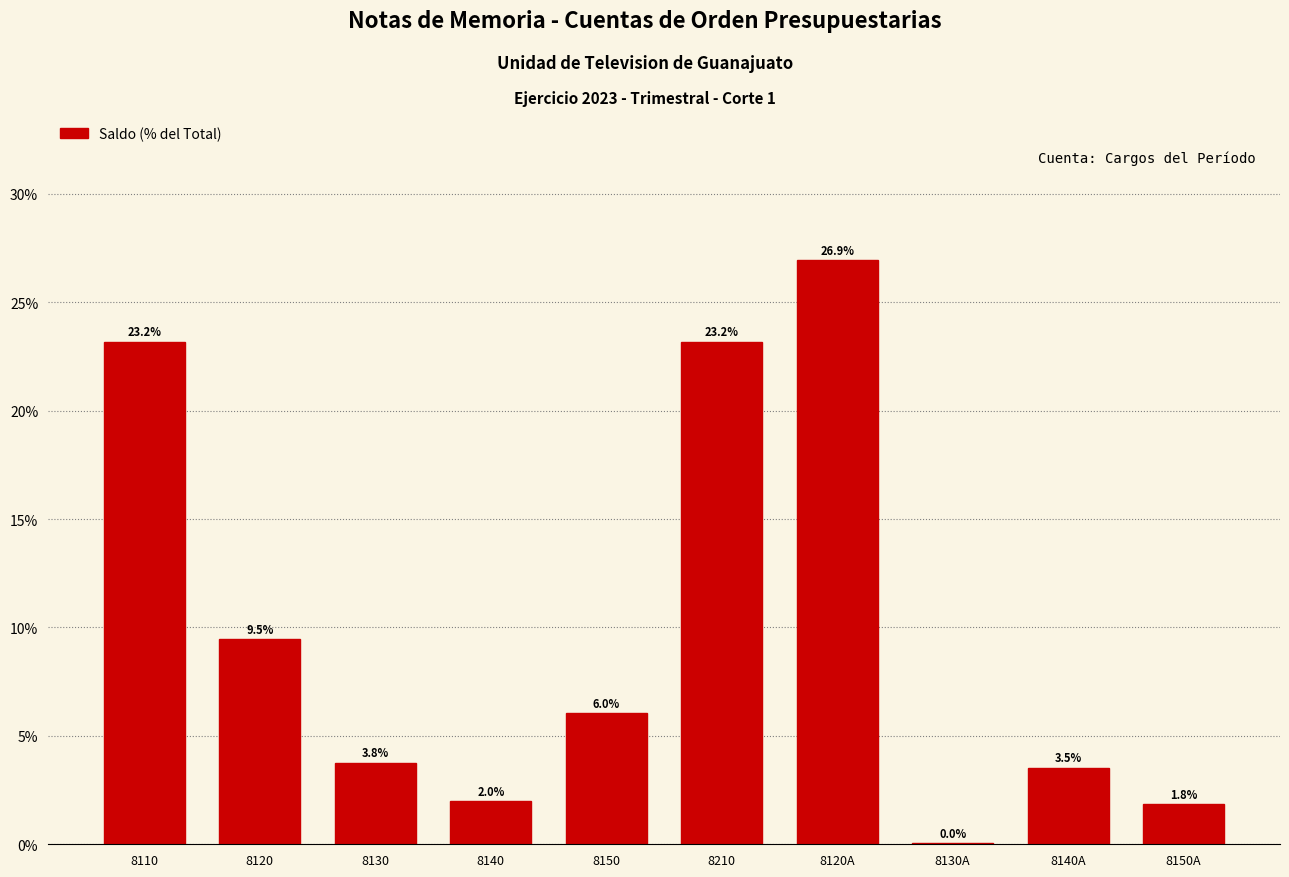

The value at 8210 is 5.8. True or false?

False